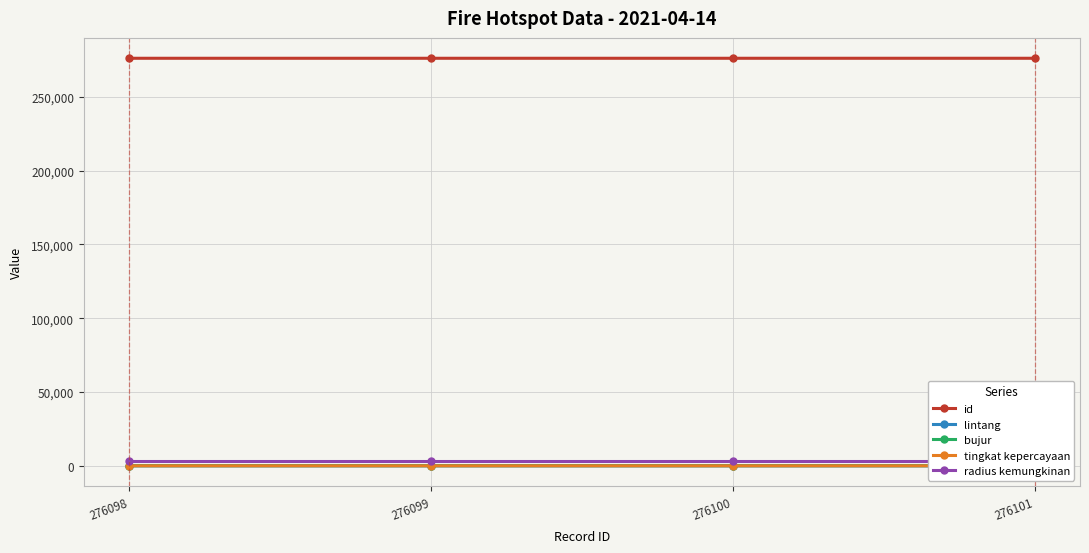

How many id values are between 276099 and 276101?

3